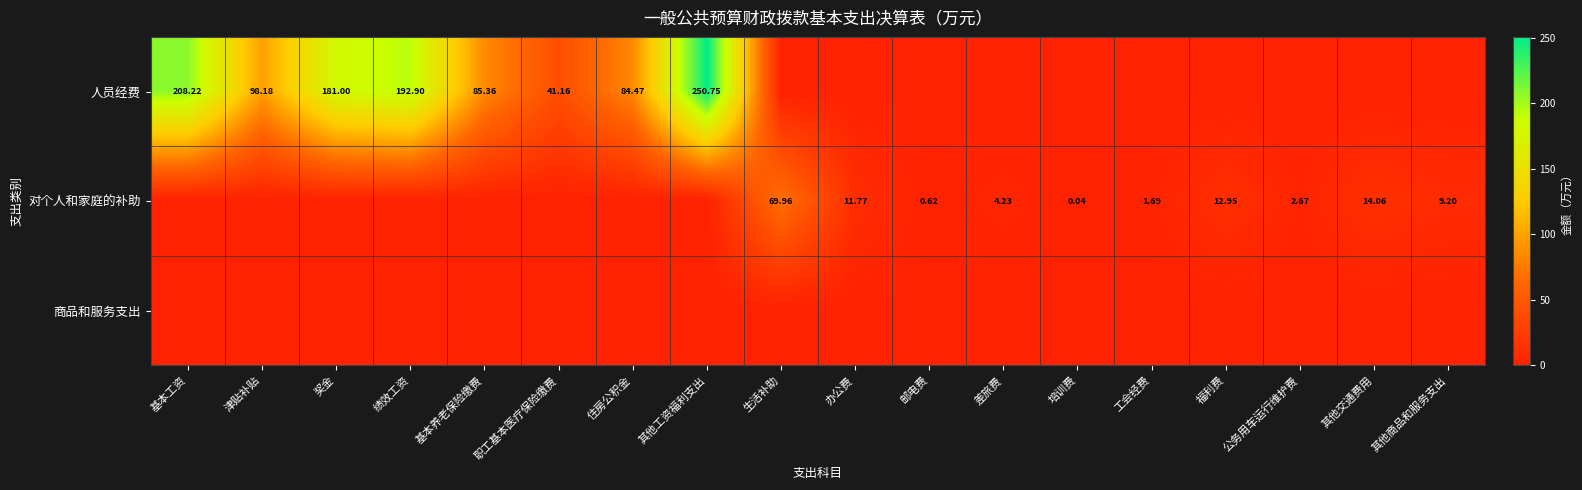

Which category has the lowest value in the 对个人和家庭的补助 series?

基本工资